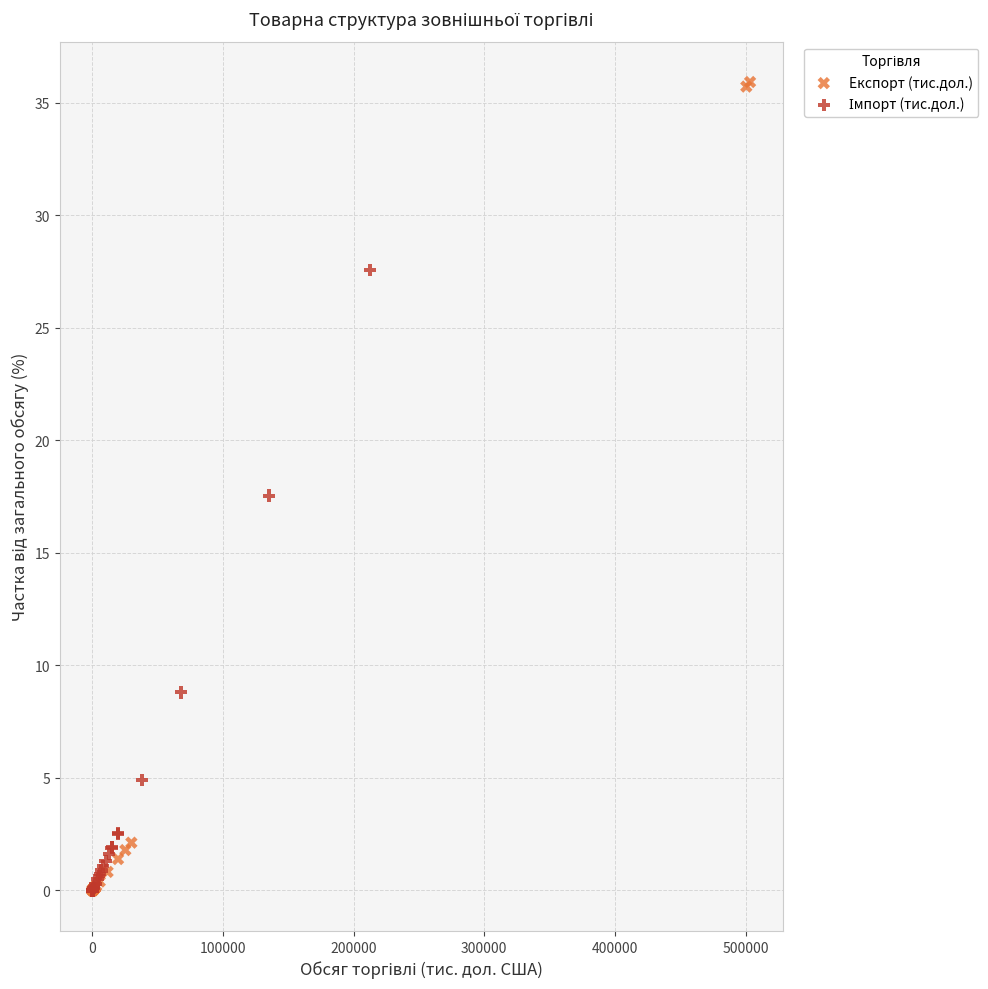

Which series has the largest Y range (max minus min)?

Експорт (тис.дол.)